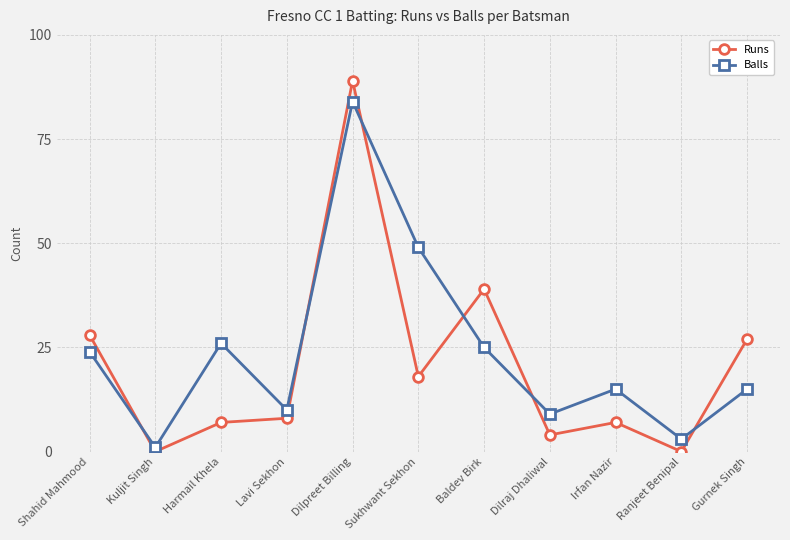

At Kuljit Singh, list the series in order from largest to smallest.

Balls, Runs